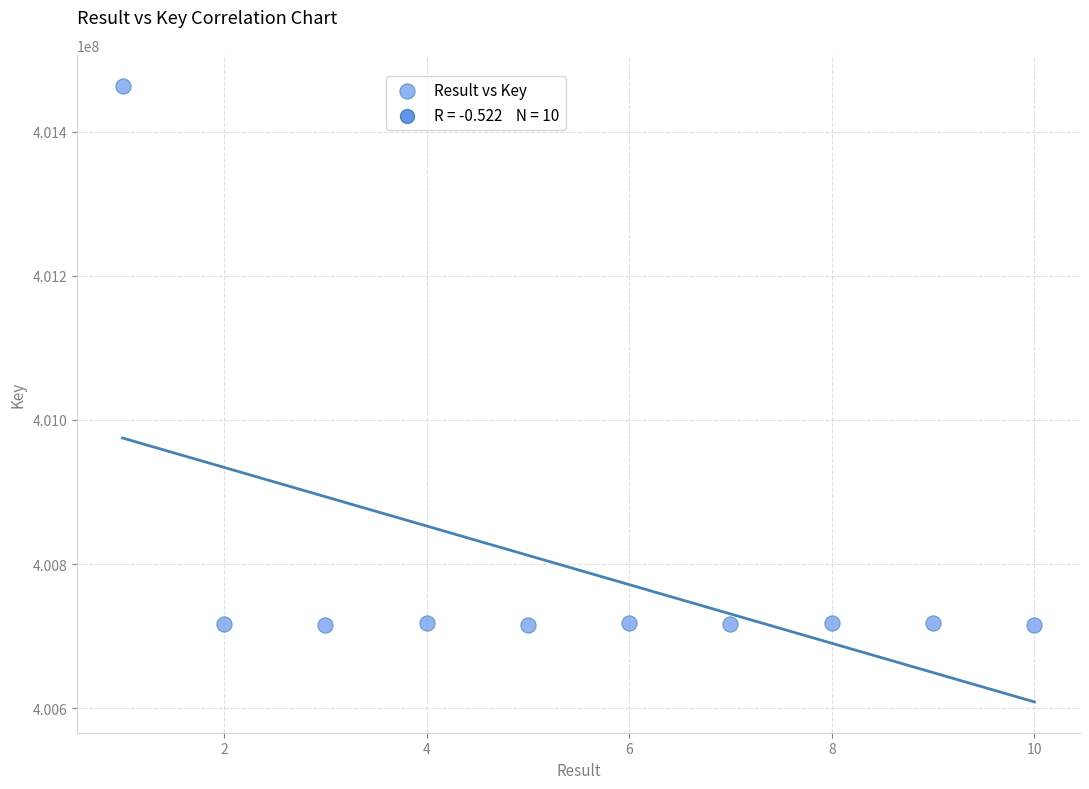

What is the average Y value?

400791757